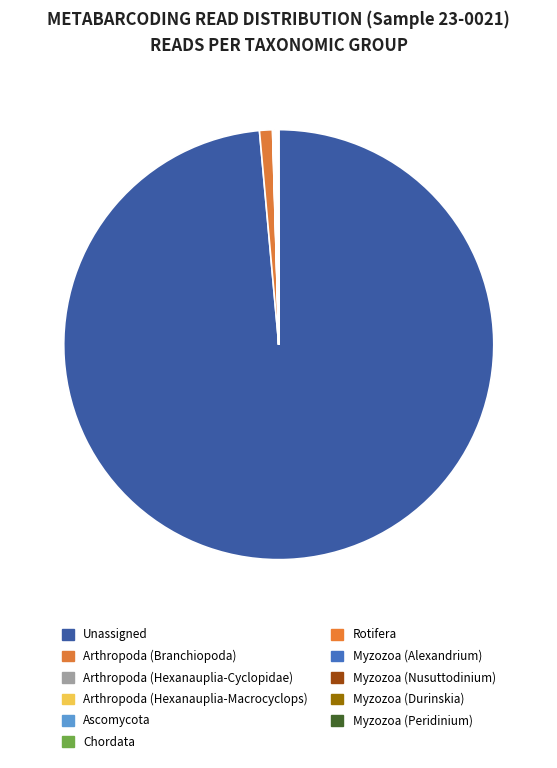

Which slice is the smallest?

Arthropoda (Hexanauplia-Cyclopidae)